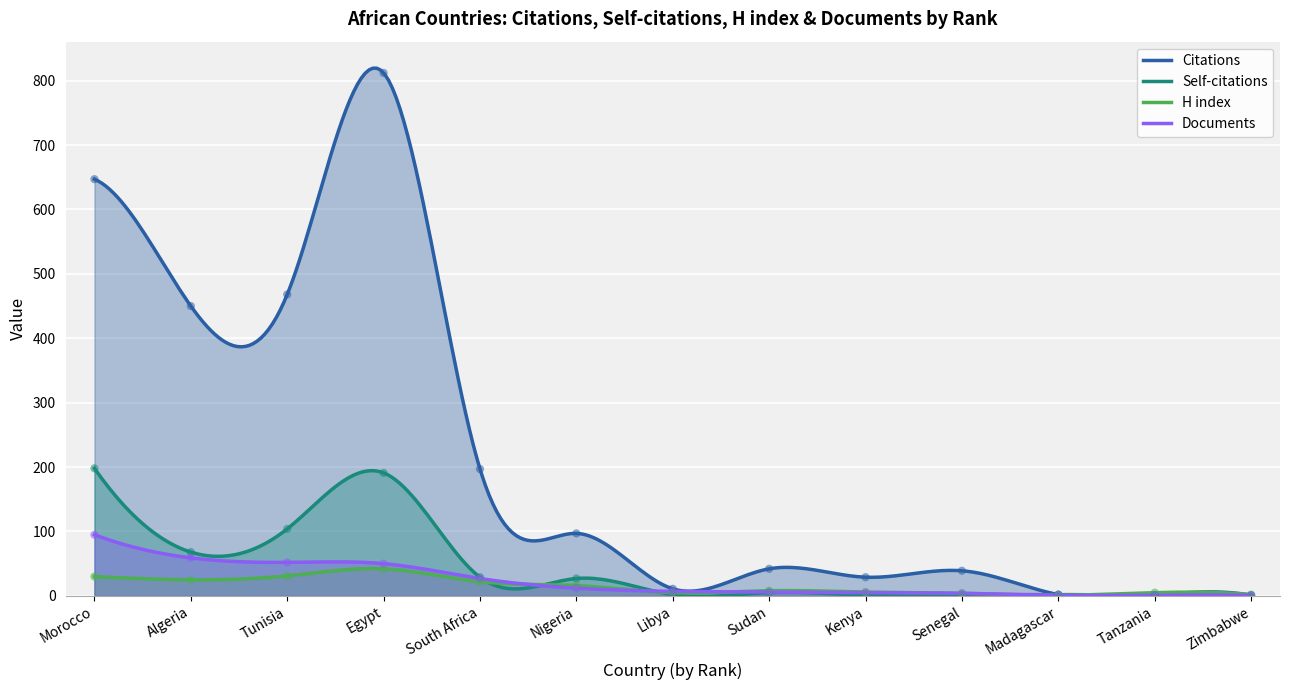

Is the value of H index at Tanzania greater than the value of Citations at Tunisia?

No